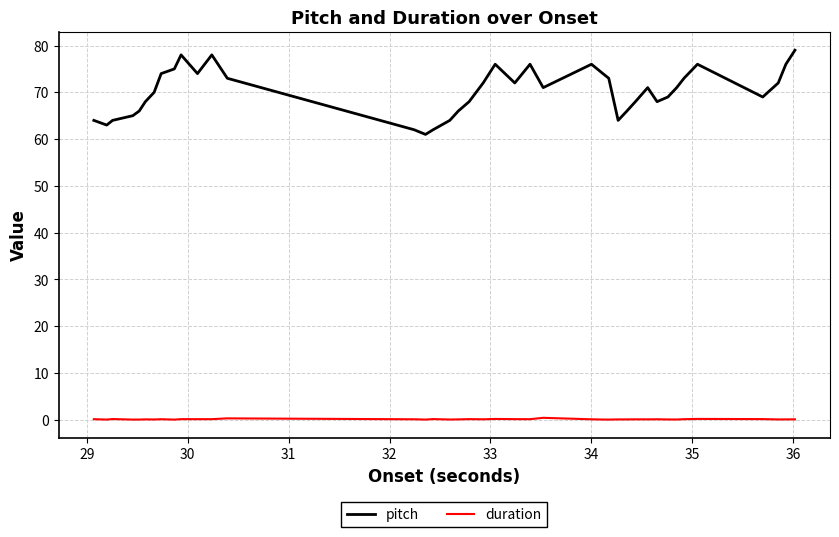

In pitch, how many points are lower than both neighbors (excluding endpoints)?

8